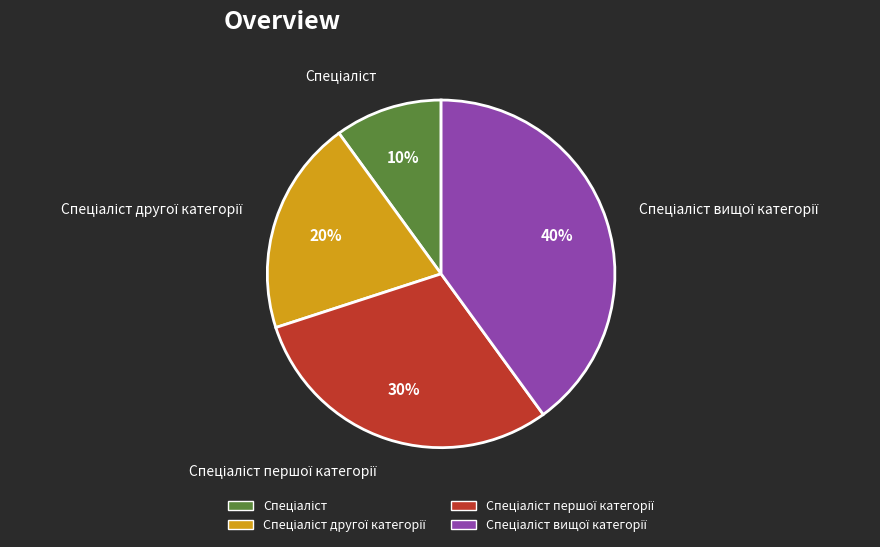

To the nearest percent, what is the difference between the largest and smallest slice percentages?

30%